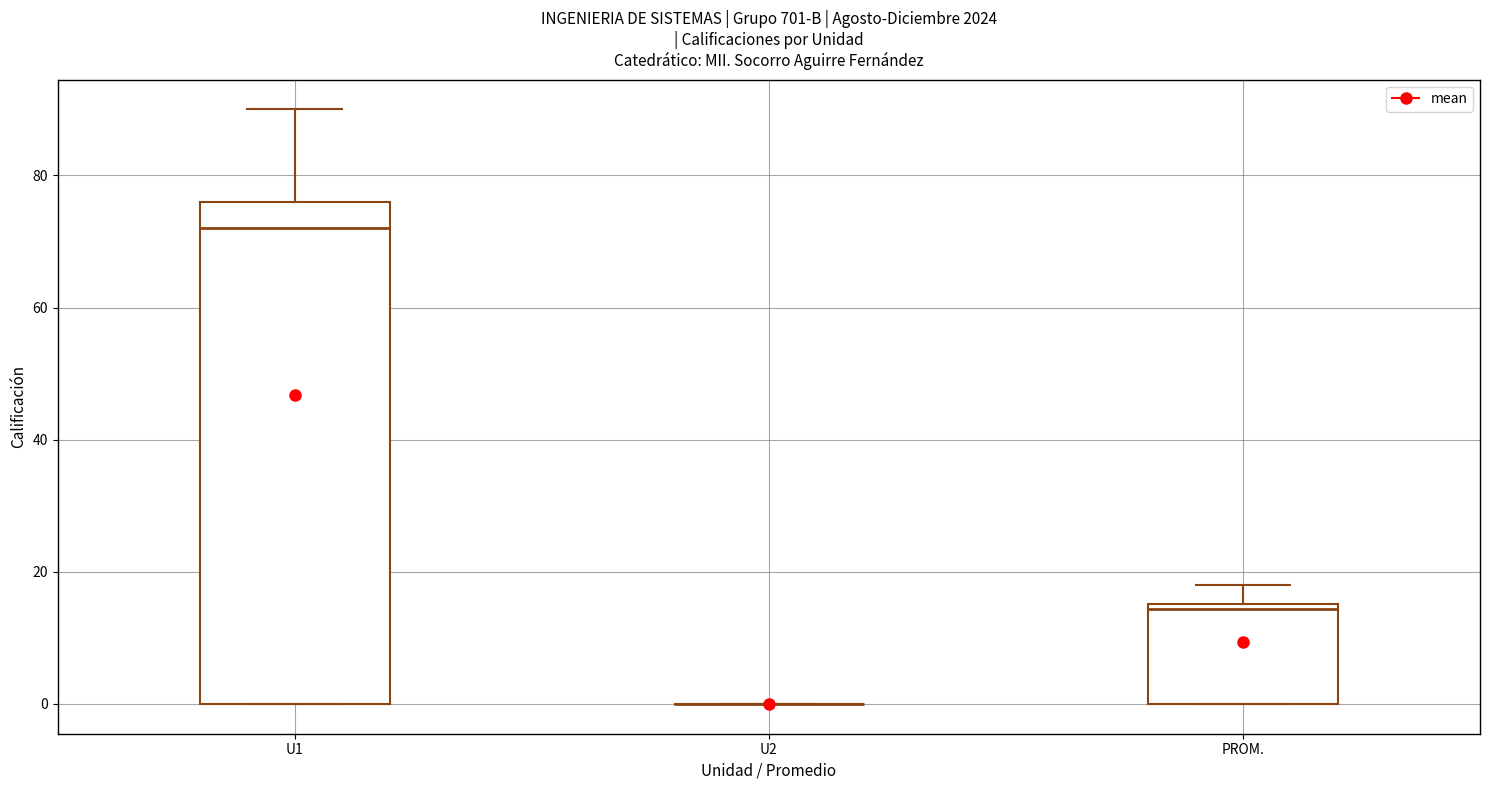

Comparing the boxes themselves (not the whiskers), which one is the tallest?

U1